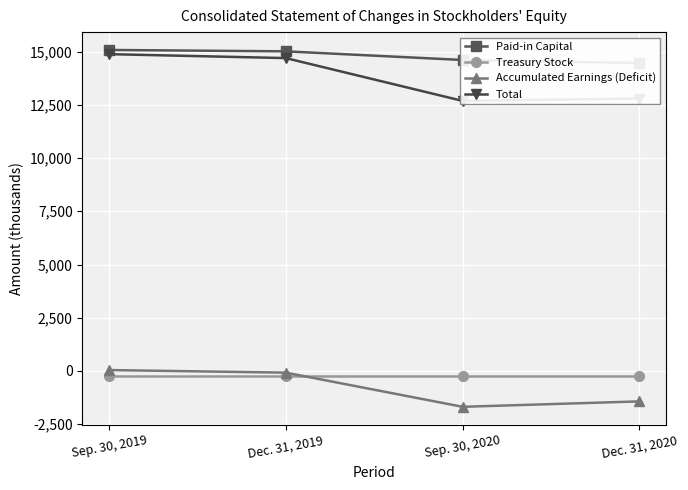

What position from the right is Dec. 31, 2019?

3